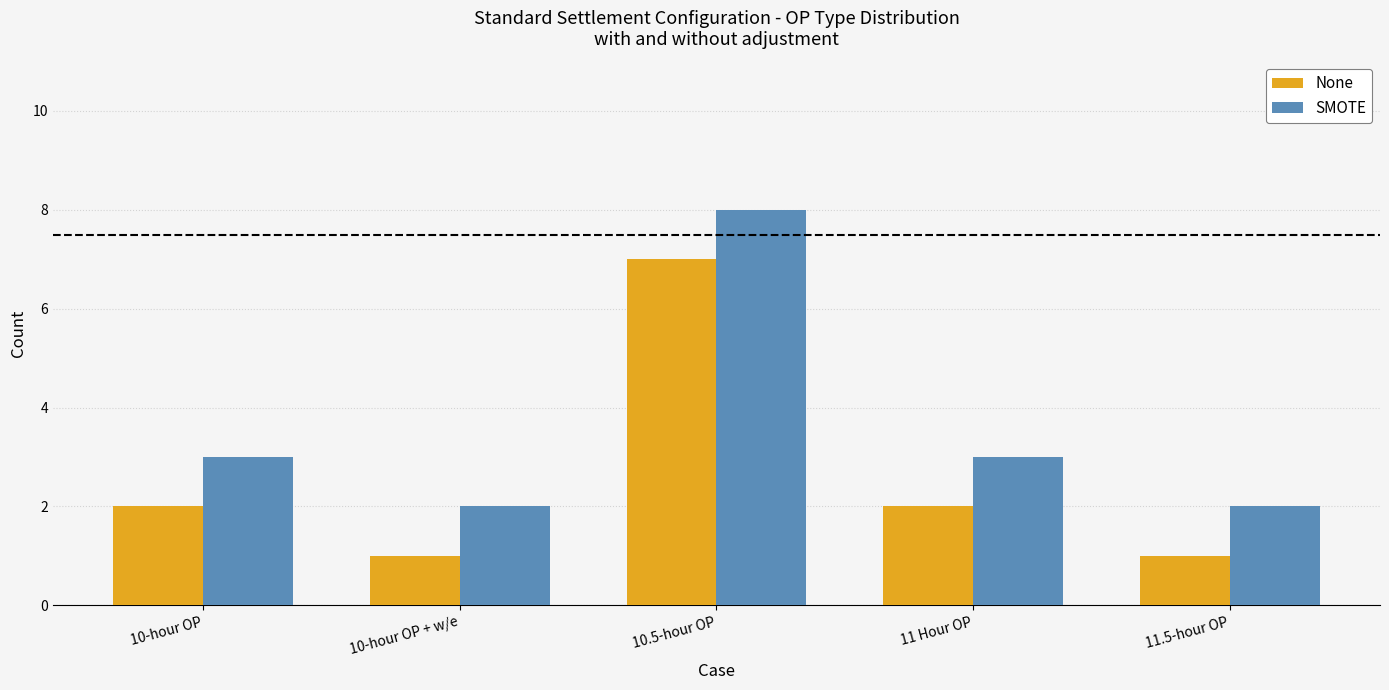

How many bars are there in each group?

2